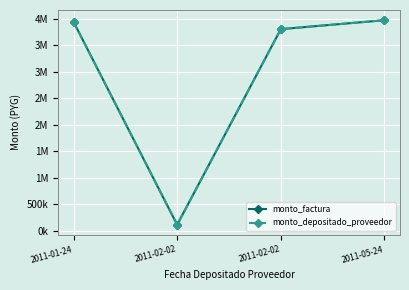

Reading right to left, extract all data points from this chart.

monto_factura: 2011-05-24=3967850	2011-02-02=3799750	2011-02-02=111950	2011-01-24=3938400
monto_depositado_proveedor: 2011-05-24=3967850	2011-02-02=3799750	2011-02-02=111950	2011-01-24=3938400